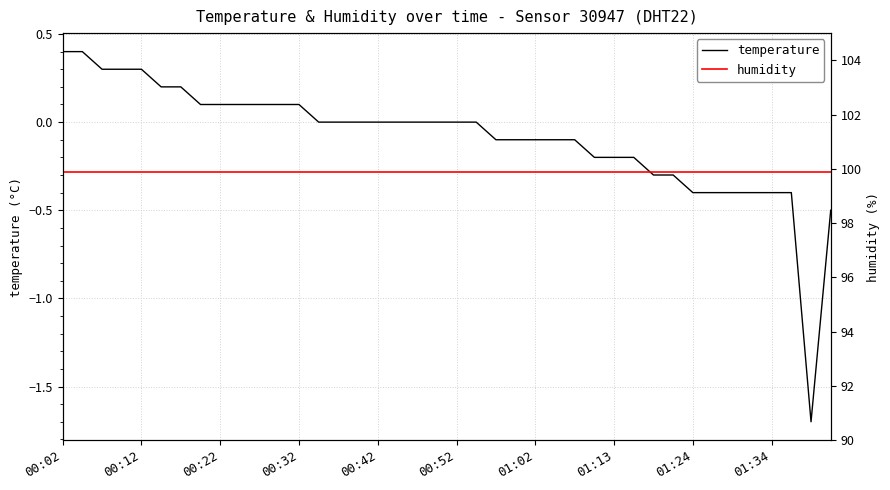

Is the value of humidity at 21 greater than the value of temperature at 11?

Yes